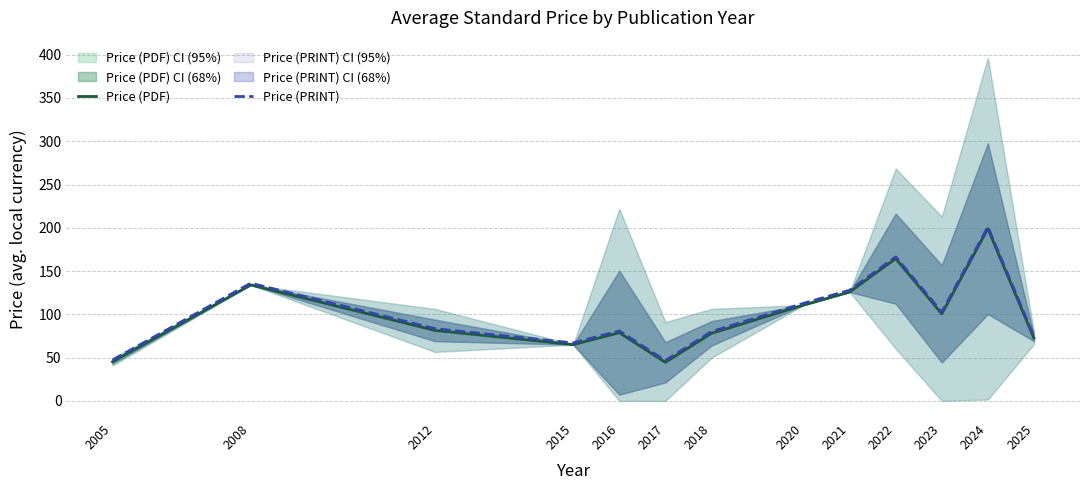

What is the total value across all series at 2017?

91.1